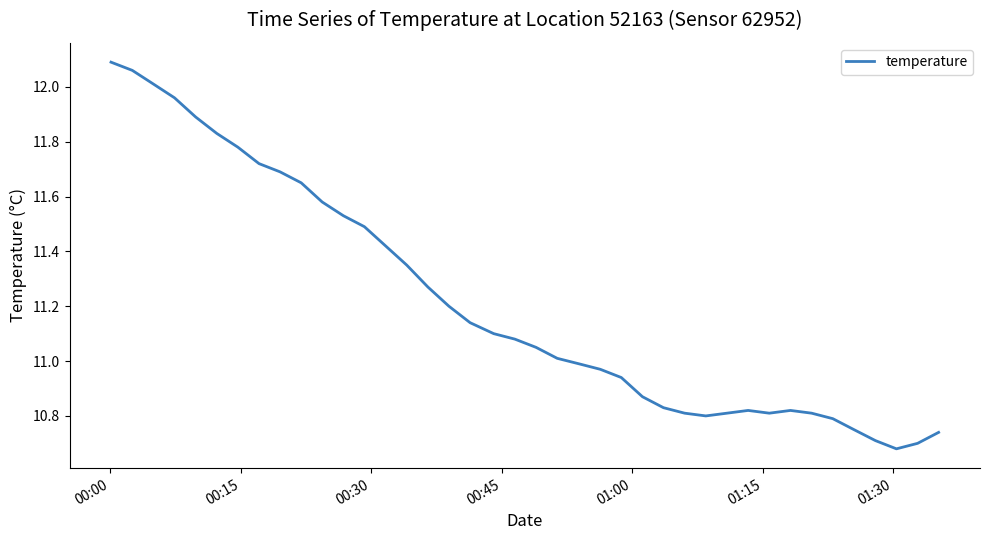

What is the sum of all values?

448.6